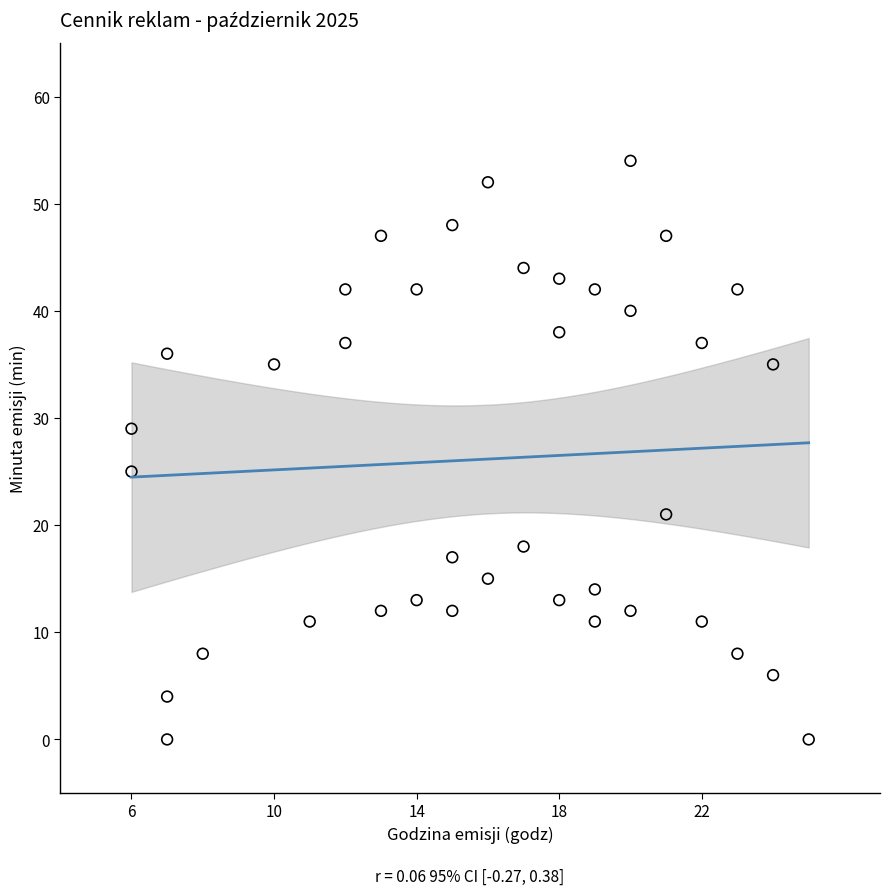

What is the range of X values (max minus min)?

19